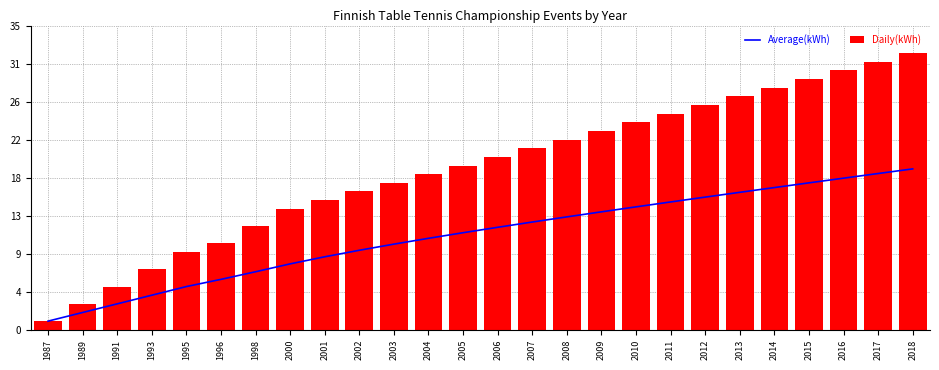

Count the number of data series in this chart.

2